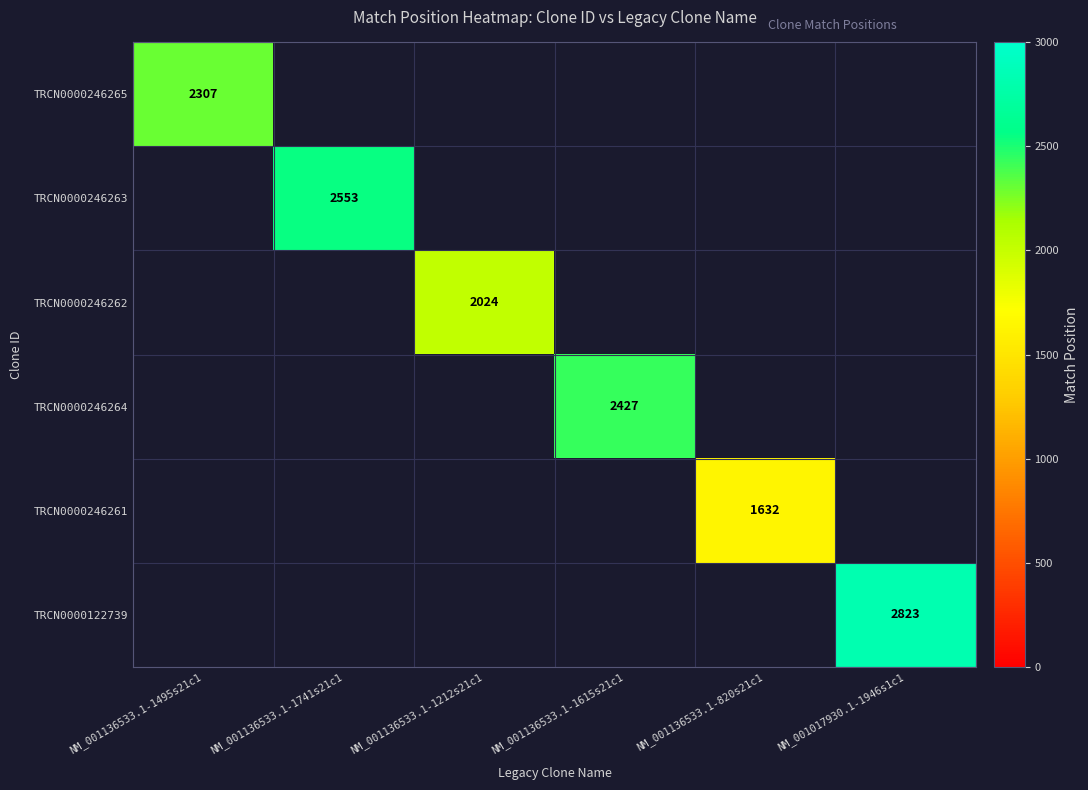

Count the number of categories in the chart.

6